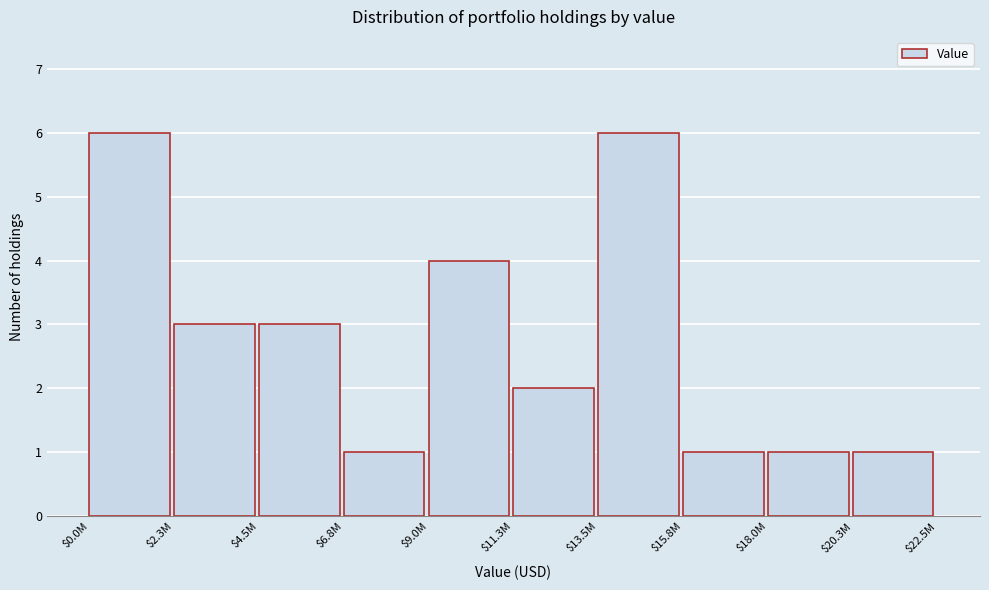

Reading left to right, list all the values displayed in this chart.

6	3	3	1	4	2	6	1	1	1